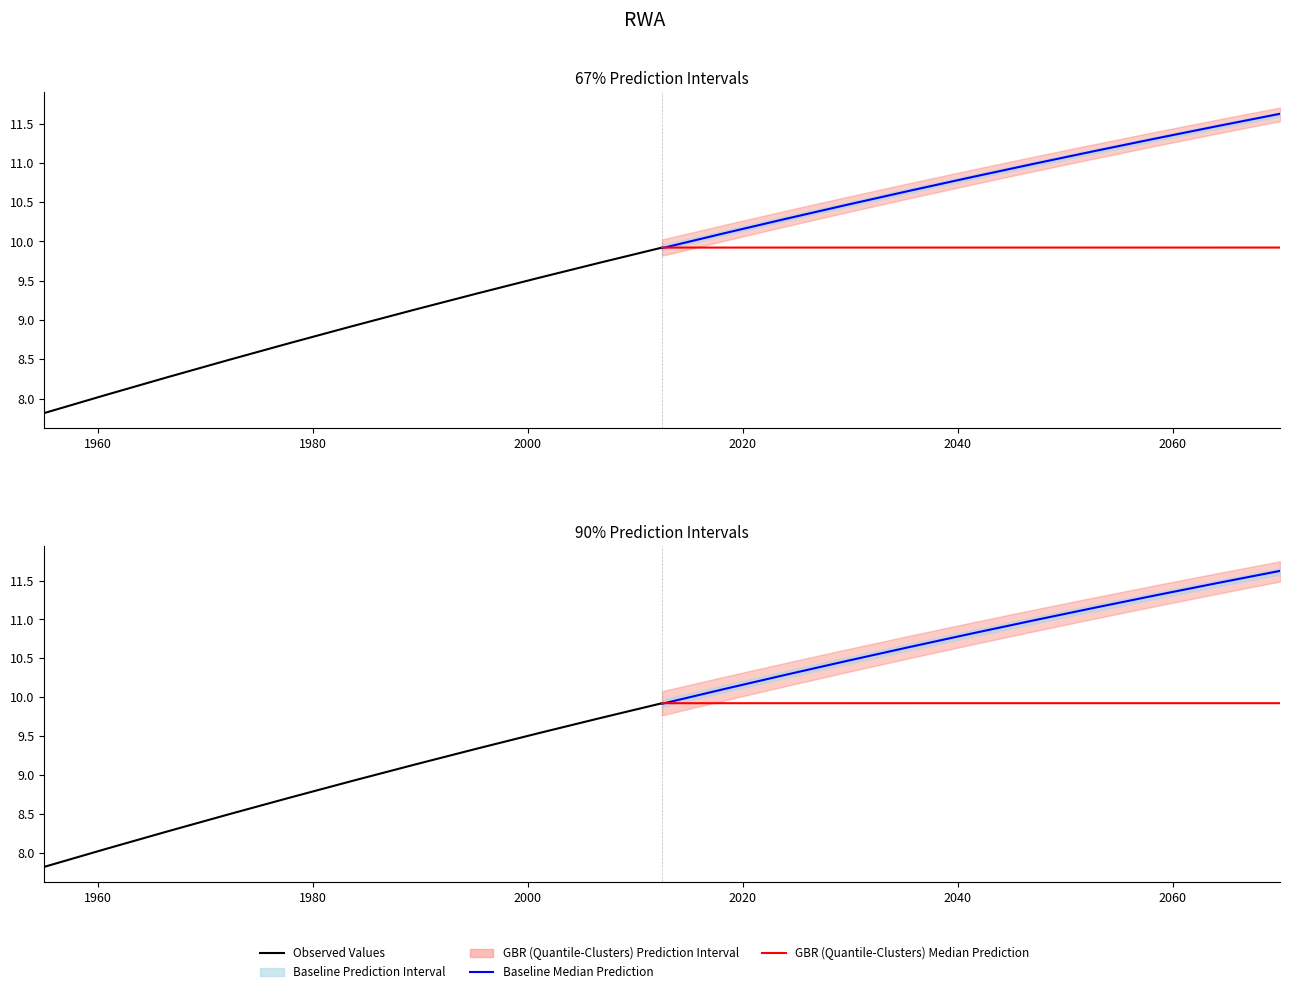

Rank the series by their average value, from lowest to highest.

Observed Values, GBR (Quantile-Clusters) Median Prediction, Baseline Median Prediction